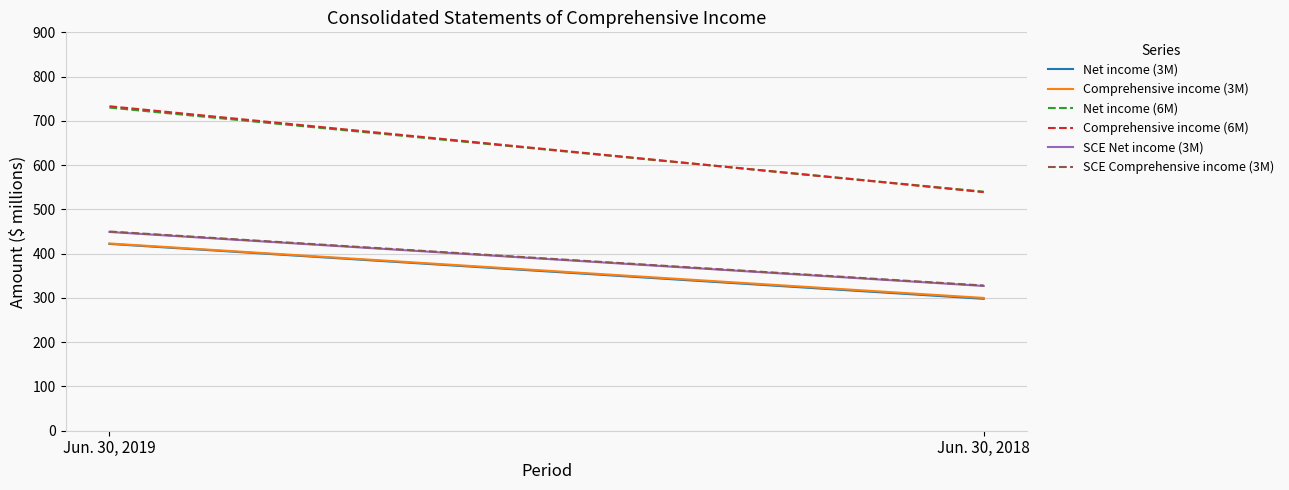

At which category is the sum across all series the highest?

Jun. 30, 2019